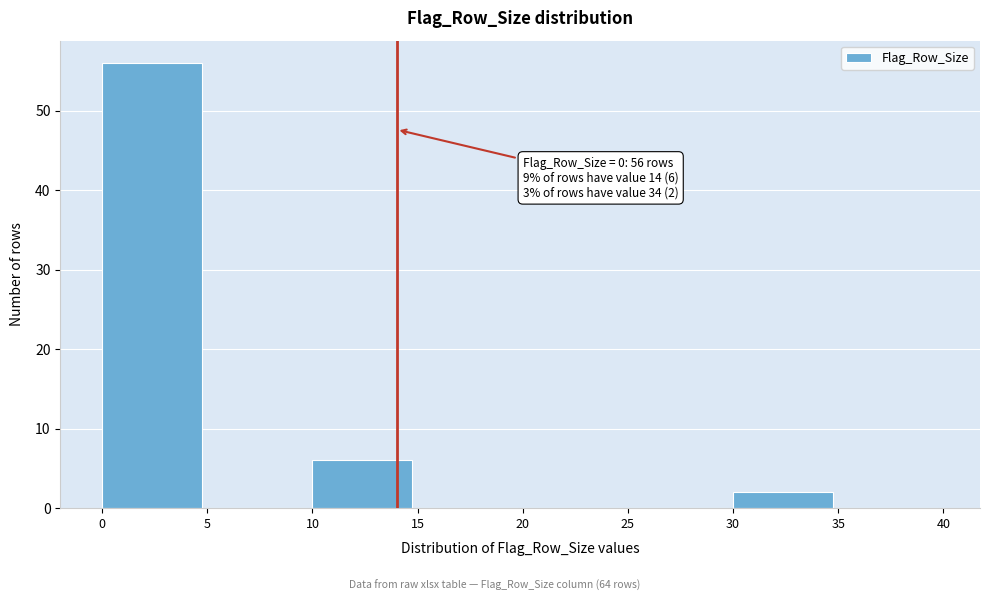

Over which range of the x-axis is the bar tallest?

0 to 5